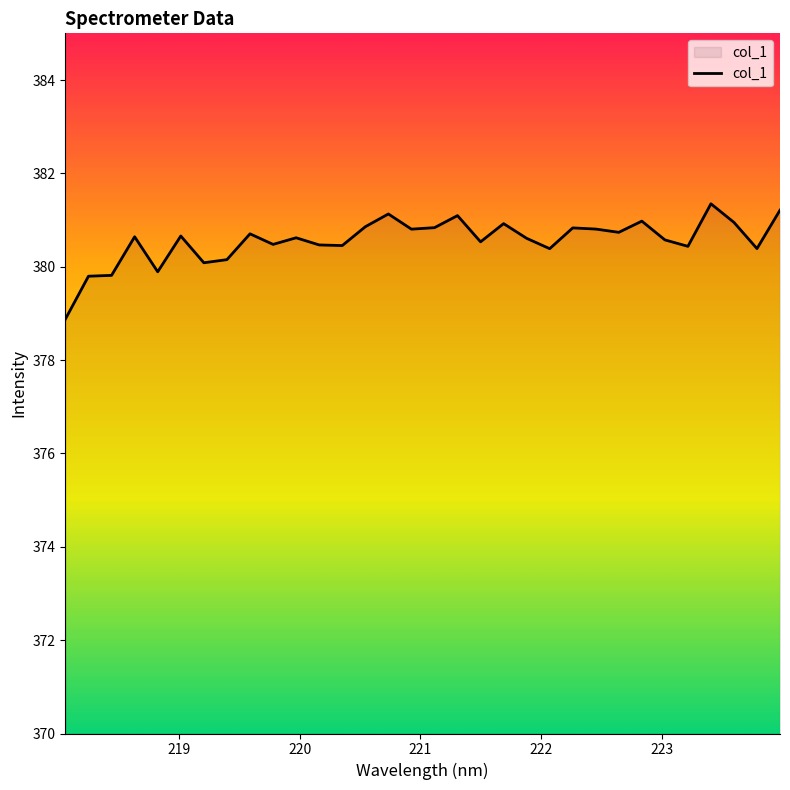

What is the difference between the maximum and minimum values?

2.5